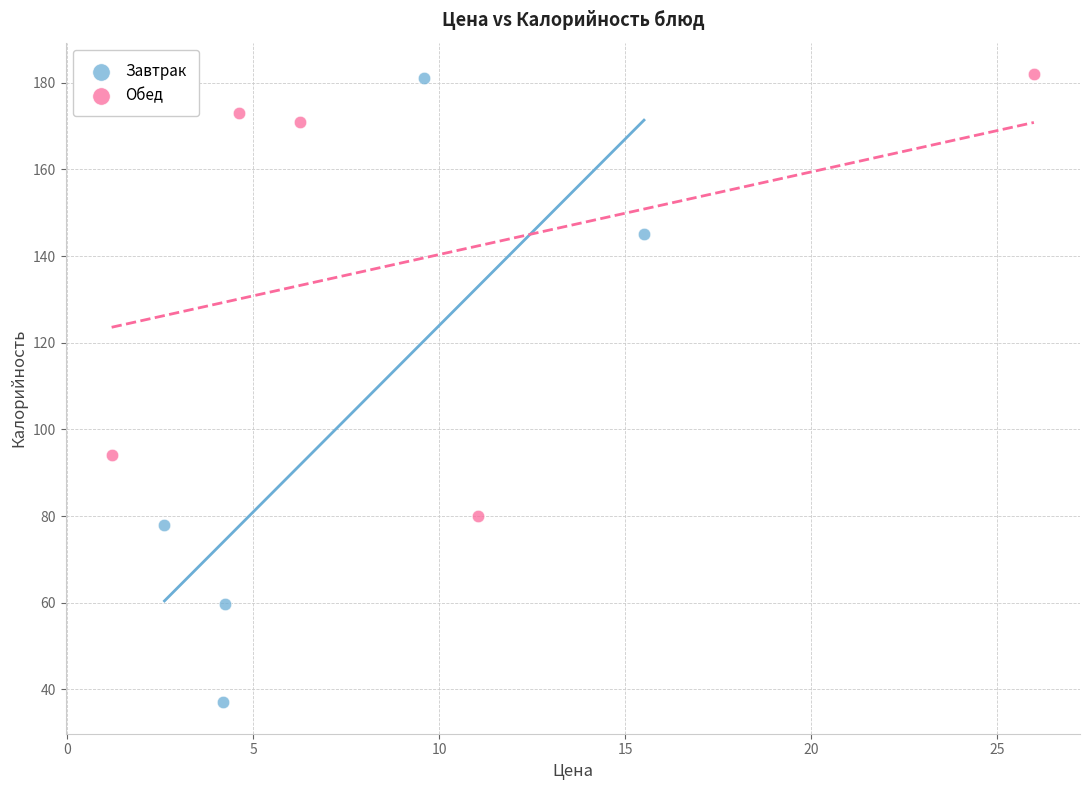

Which series reaches the minimum Y coordinate?

Завтрак